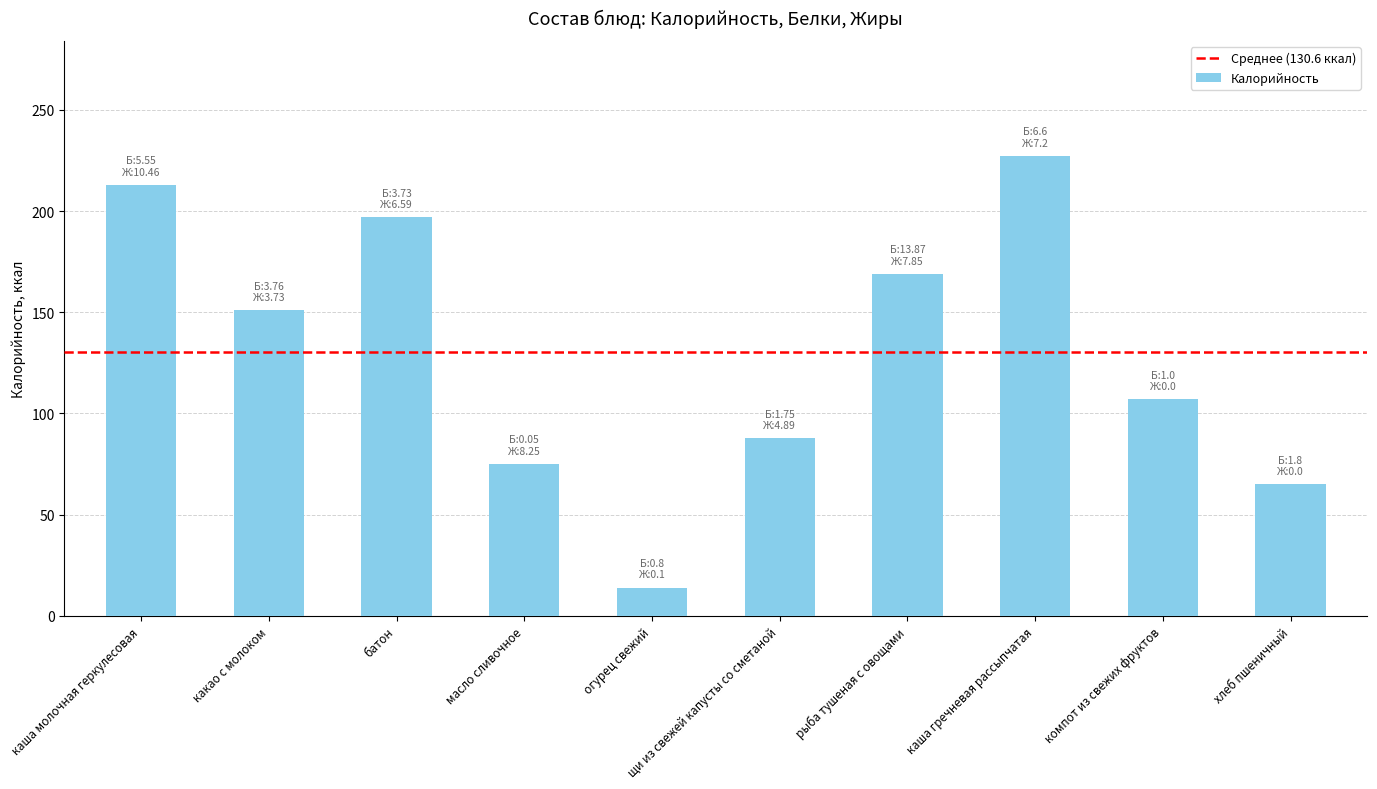

What value does the data have at хлеб пшеничный?

65.0